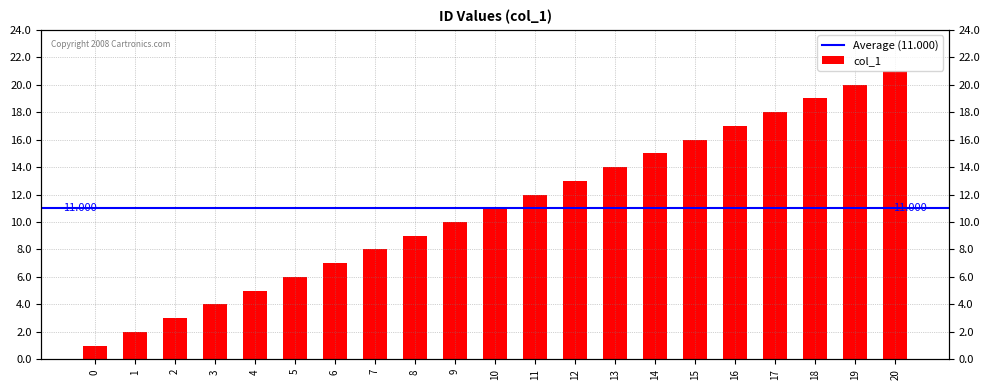

The value at 3 is 1. True or false?

False